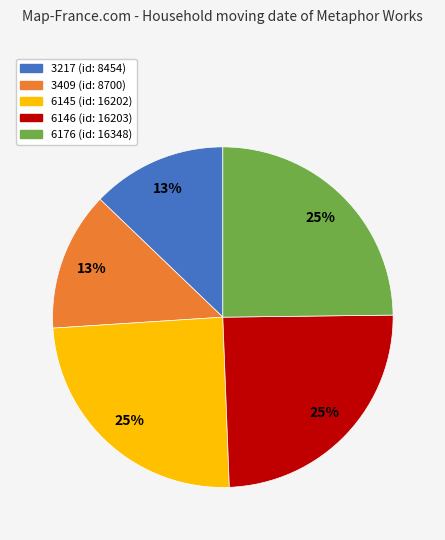

Is there any slice that represents more than half of the pie?

No